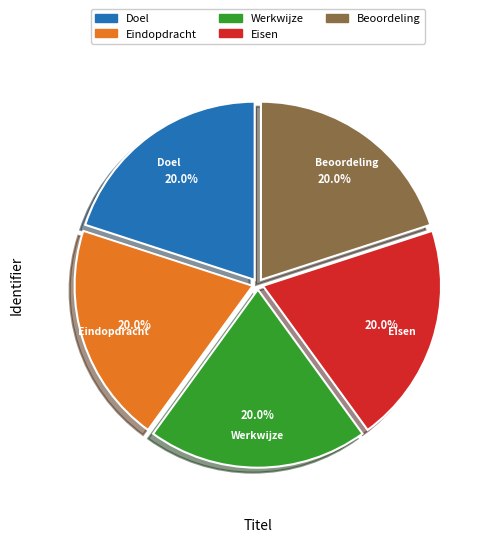

Is there any slice that represents more than half of the pie?

No